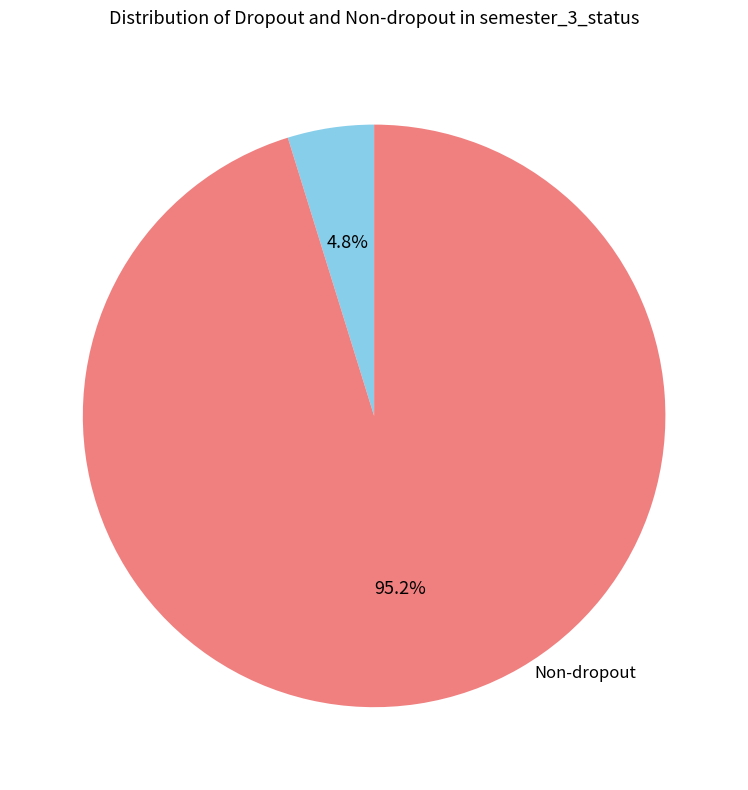

Does any single category account for the majority?

Yes